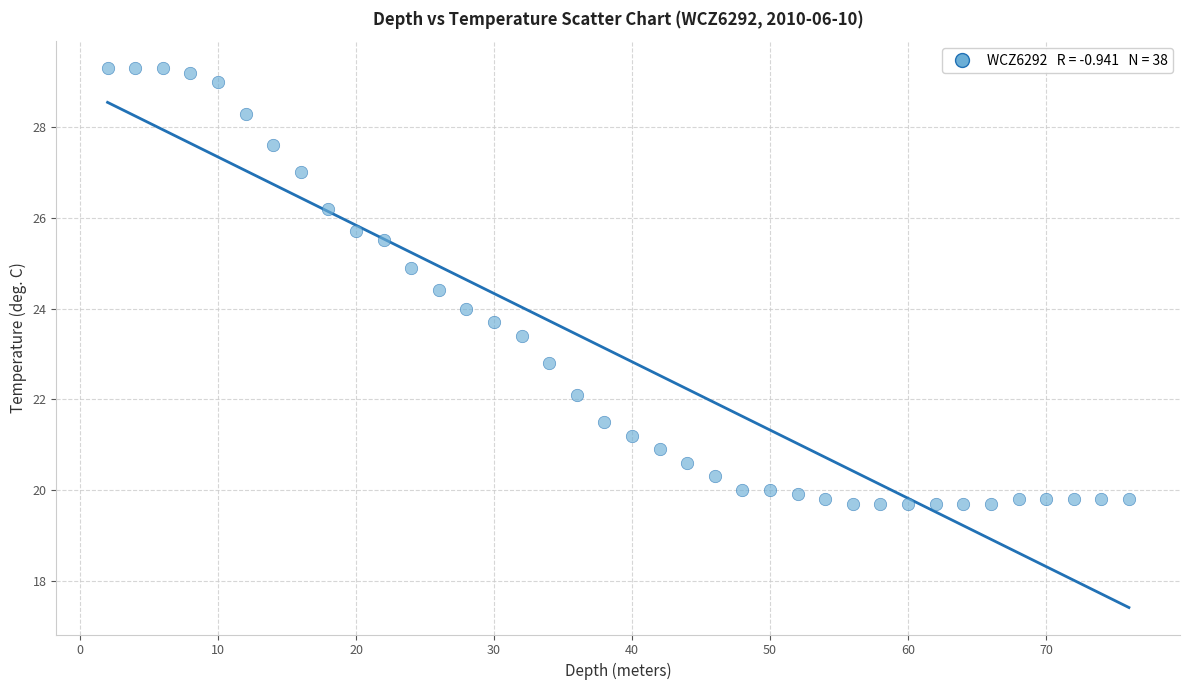

What is the range of X values (max minus min)?

74.0